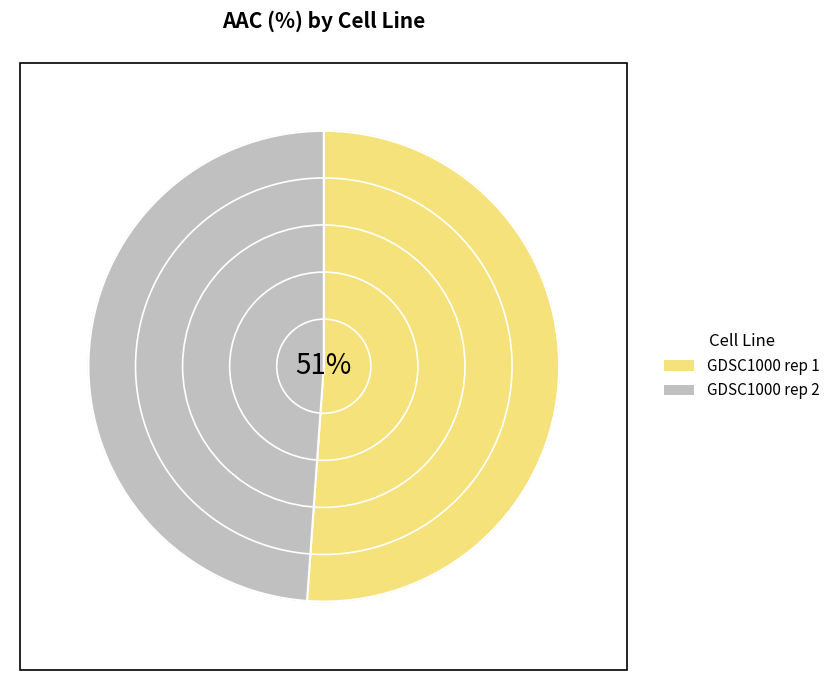

How many slices are in this pie chart?

2